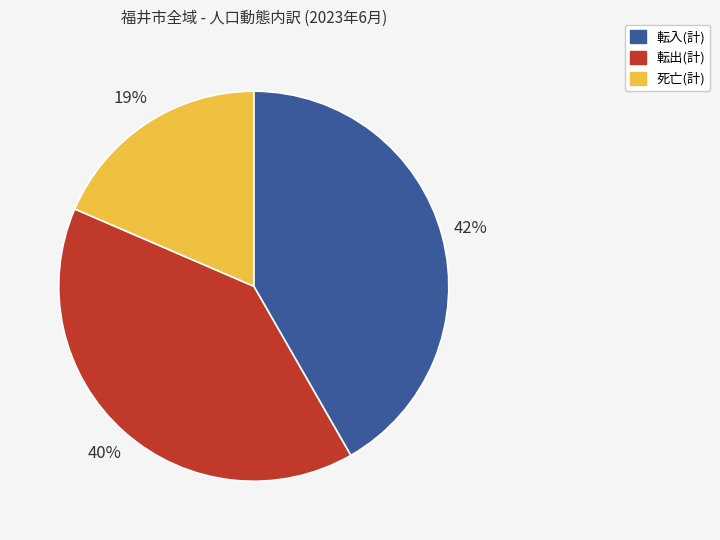

Does any single category account for the majority?

No